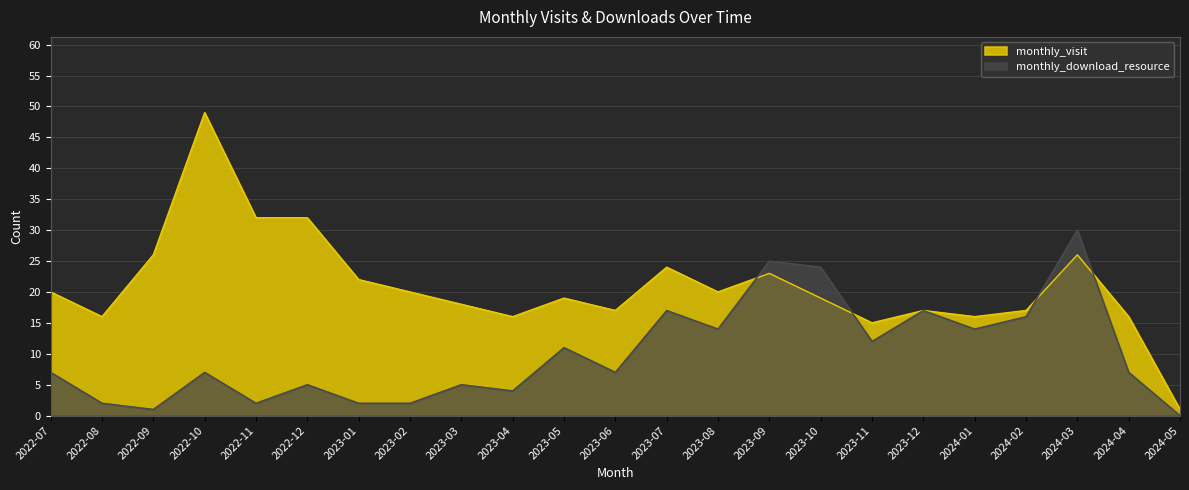

What is the maximum value for monthly_visit?

49